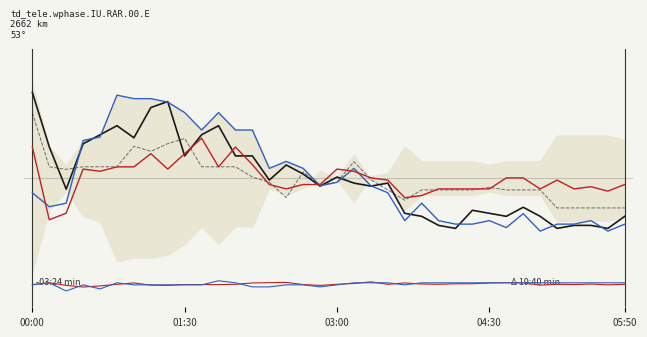

Where do 9.581 and 9.433 first cross each other?

00:20 and 00:30